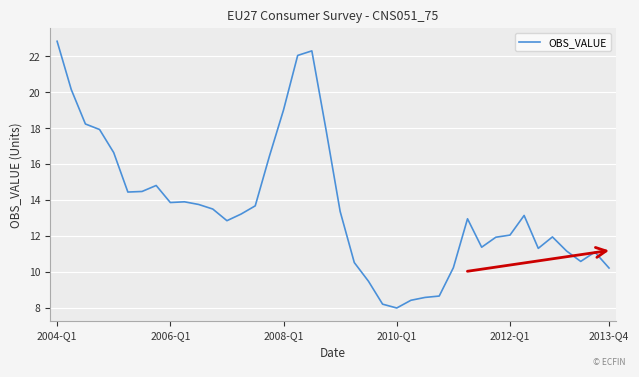

What is the difference between the maximum and minimum values?

14.9